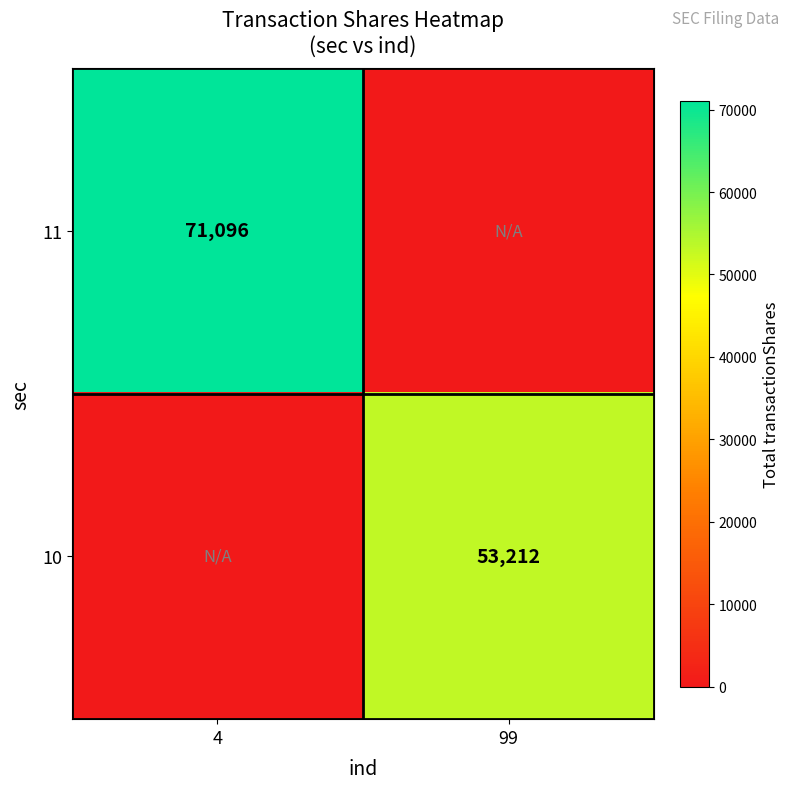

The value of 10 at 99 is 53212. True or false?

True